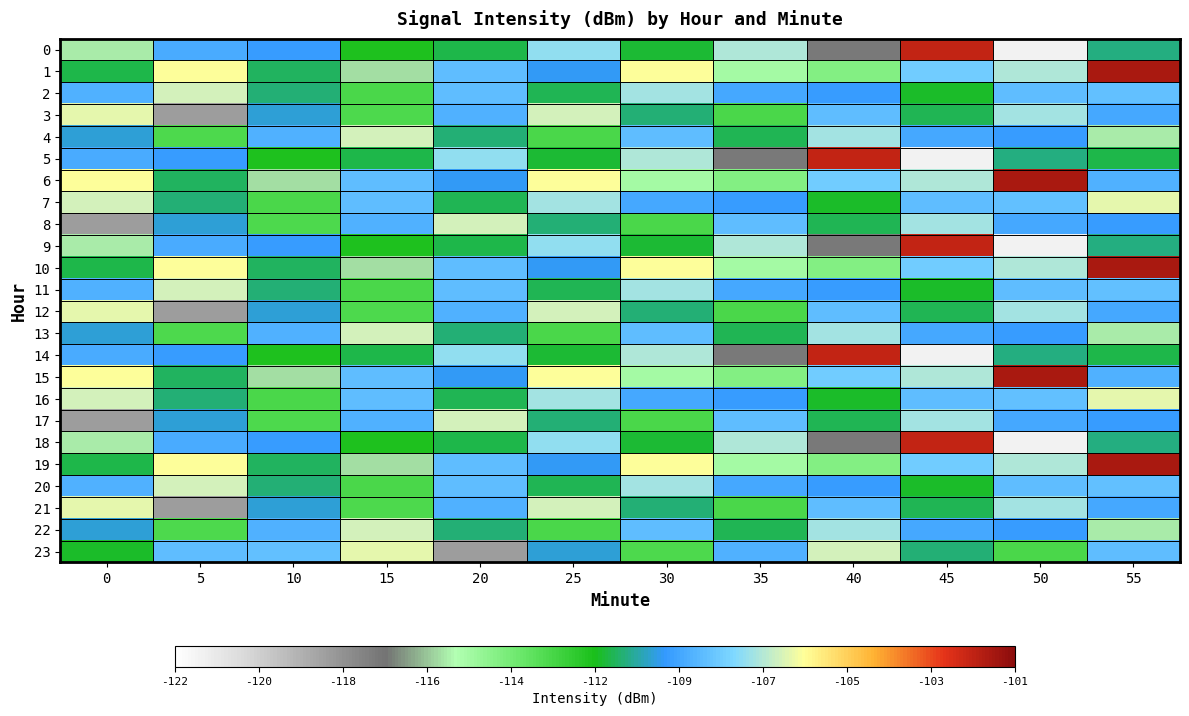

Reading left to right, extract all data points from this chart.

0: 0=-115.2	5=-109.3	10=-109.7	15=-111.6	20=-111.1	25=-107.8	30=-111.3	35=-107.4	40=-116.9	45=-102.1	50=-121.4	55=-110.7
1: 0=-111.1	5=-106.3	10=-110.9	15=-115.4	20=-108.8	25=-109.8	30=-106.3	35=-114.7	40=-113.9	45=-108.3	50=-107.4	55=-101.6
2: 0=-109.1	5=-106.9	10=-110.8	15=-112.6	20=-108.8	25=-111.1	30=-107.5	35=-109.4	40=-109.7	45=-111.3	50=-108.8	55=-108.7
3: 0=-106.6	5=-118.2	10=-110.0	15=-112.7	20=-109.1	25=-106.9	30=-110.8	35=-112.6	40=-108.8	45=-111.1	50=-107.5	55=-109.4
4: 0=-110.0	5=-112.7	10=-109.1	15=-106.9	20=-110.8	25=-112.6	30=-108.8	35=-111.1	40=-107.5	45=-109.4	50=-109.7	55=-115.2
5: 0=-109.3	5=-109.7	10=-111.6	15=-111.1	20=-107.8	25=-111.3	30=-107.4	35=-116.9	40=-102.1	45=-121.4	50=-110.7	55=-111.1
6: 0=-106.3	5=-110.9	10=-115.4	15=-108.8	20=-109.8	25=-106.3	30=-114.7	35=-113.9	40=-108.3	45=-107.4	50=-101.6	55=-109.1
7: 0=-106.9	5=-110.8	10=-112.6	15=-108.8	20=-111.1	25=-107.5	30=-109.4	35=-109.7	40=-111.3	45=-108.8	50=-108.7	55=-106.6
8: 0=-118.2	5=-110.0	10=-112.7	15=-109.1	20=-106.9	25=-110.8	30=-112.6	35=-108.8	40=-111.1	45=-107.5	50=-109.4	55=-109.7
9: 0=-115.2	5=-109.3	10=-109.7	15=-111.6	20=-111.1	25=-107.8	30=-111.3	35=-107.4	40=-116.9	45=-102.1	50=-121.4	55=-110.7
10: 0=-111.1	5=-106.3	10=-110.9	15=-115.4	20=-108.8	25=-109.8	30=-106.3	35=-114.7	40=-113.9	45=-108.3	50=-107.4	55=-101.6
11: 0=-109.1	5=-106.9	10=-110.8	15=-112.6	20=-108.8	25=-111.1	30=-107.5	35=-109.4	40=-109.7	45=-111.3	50=-108.8	55=-108.7
12: 0=-106.6	5=-118.2	10=-110.0	15=-112.7	20=-109.1	25=-106.9	30=-110.8	35=-112.6	40=-108.8	45=-111.1	50=-107.5	55=-109.4
13: 0=-110.0	5=-112.7	10=-109.1	15=-106.9	20=-110.8	25=-112.6	30=-108.8	35=-111.1	40=-107.5	45=-109.4	50=-109.7	55=-115.2
14: 0=-109.3	5=-109.7	10=-111.6	15=-111.1	20=-107.8	25=-111.3	30=-107.4	35=-116.9	40=-102.1	45=-121.4	50=-110.7	55=-111.1
15: 0=-106.3	5=-110.9	10=-115.4	15=-108.8	20=-109.8	25=-106.3	30=-114.7	35=-113.9	40=-108.3	45=-107.4	50=-101.6	55=-109.1
16: 0=-106.9	5=-110.8	10=-112.6	15=-108.8	20=-111.1	25=-107.5	30=-109.4	35=-109.7	40=-111.3	45=-108.8	50=-108.7	55=-106.6
17: 0=-118.2	5=-110.0	10=-112.7	15=-109.1	20=-106.9	25=-110.8	30=-112.6	35=-108.8	40=-111.1	45=-107.5	50=-109.4	55=-109.7
18: 0=-115.2	5=-109.3	10=-109.7	15=-111.6	20=-111.1	25=-107.8	30=-111.3	35=-107.4	40=-116.9	45=-102.1	50=-121.4	55=-110.7
19: 0=-111.1	5=-106.3	10=-110.9	15=-115.4	20=-108.8	25=-109.8	30=-106.3	35=-114.7	40=-113.9	45=-108.3	50=-107.4	55=-101.6
20: 0=-109.1	5=-106.9	10=-110.8	15=-112.6	20=-108.8	25=-111.1	30=-107.5	35=-109.4	40=-109.7	45=-111.3	50=-108.8	55=-108.7
21: 0=-106.6	5=-118.2	10=-110.0	15=-112.7	20=-109.1	25=-106.9	30=-110.8	35=-112.6	40=-108.8	45=-111.1	50=-107.5	55=-109.4
22: 0=-110.0	5=-112.7	10=-109.1	15=-106.9	20=-110.8	25=-112.6	30=-108.8	35=-111.1	40=-107.5	45=-109.4	50=-109.7	55=-115.2
23: 0=-111.3	5=-108.8	10=-108.7	15=-106.6	20=-118.2	25=-110.0	30=-112.7	35=-109.1	40=-106.9	45=-110.8	50=-112.6	55=-108.8